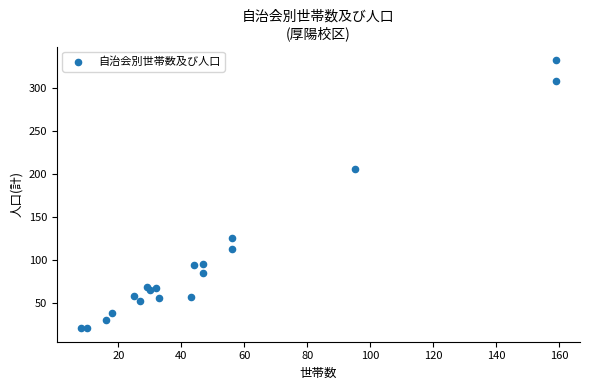

What Y value in the scatter plot is closest to 176?

206